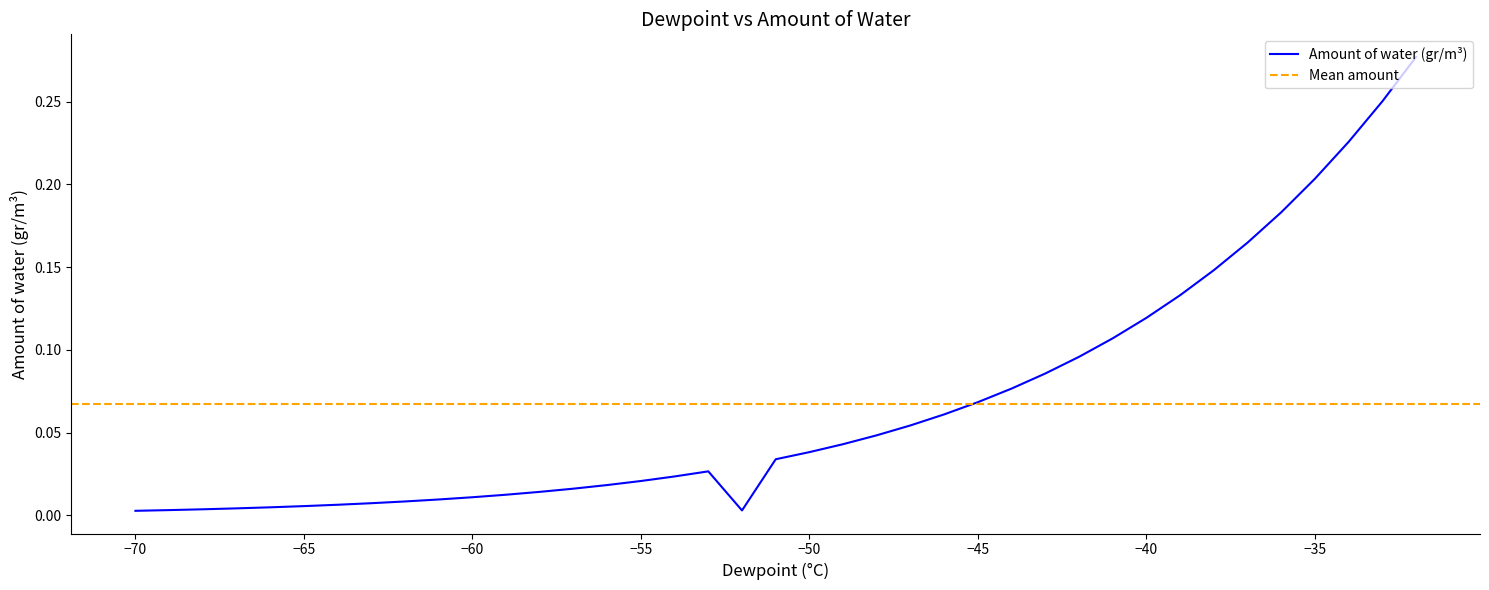

List the labels in order of value, smallest first.

-70, -52, -69, -68, -67, -66, -65, -64, -63, -62, -61, -60, -59, -58, -57, -56, -55, -54, -53, -51, -50, -49, -48, -47, -46, -45, -44, -43, -42, -41, -40, -39, -38, -37, -36, -35, -34, -33, -32